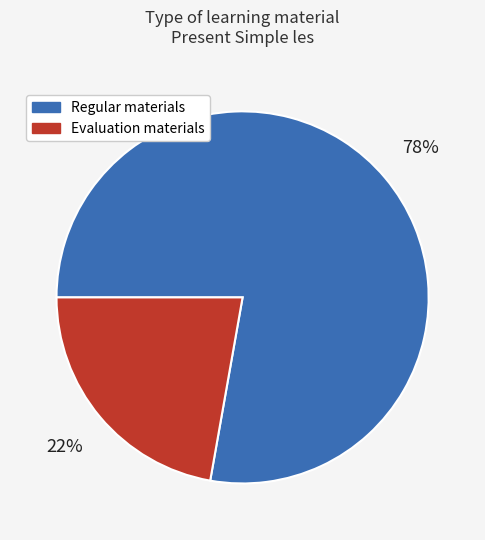

How many segments does this pie chart have?

2